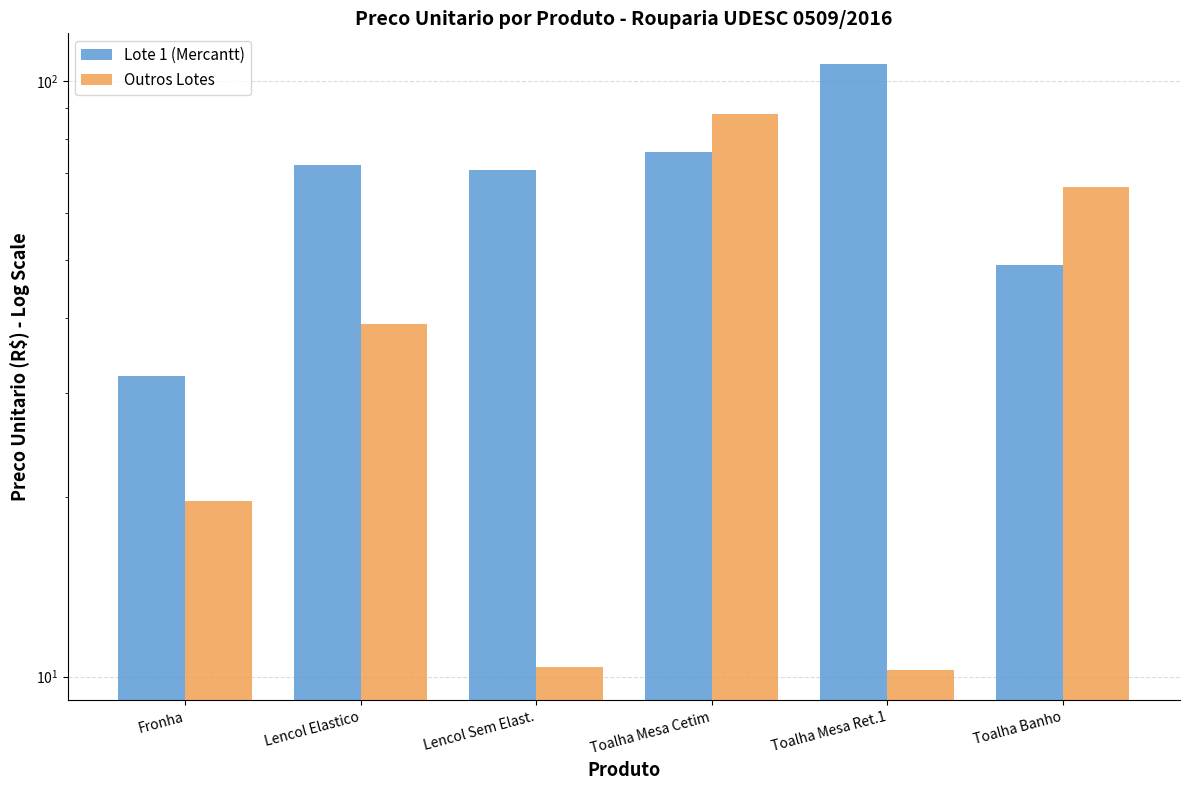

How many bars are there in each group?

2